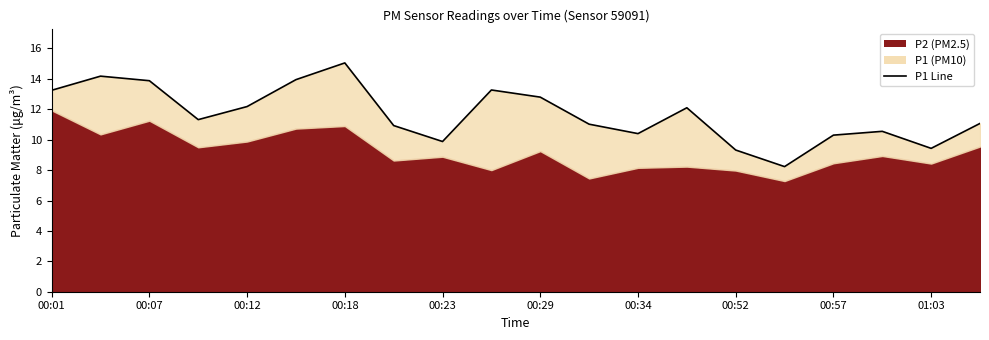

What is the greatest value displayed?

15.1